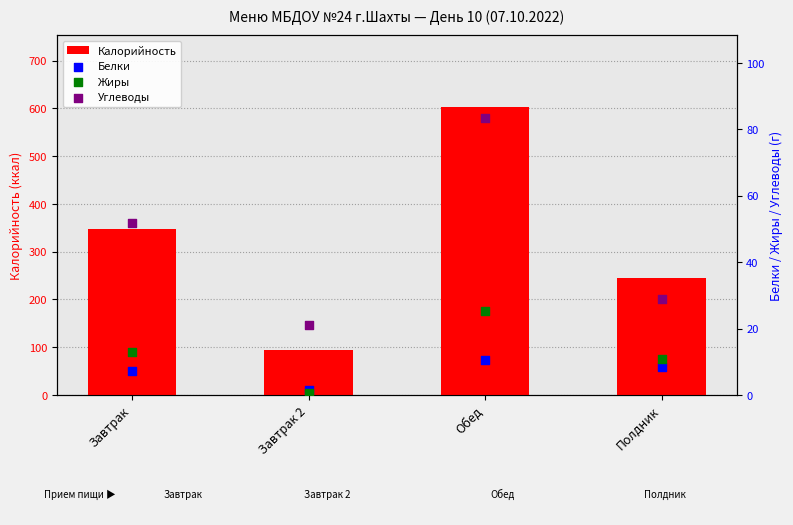

Which series has the largest Y range (max minus min)?

Калорийность